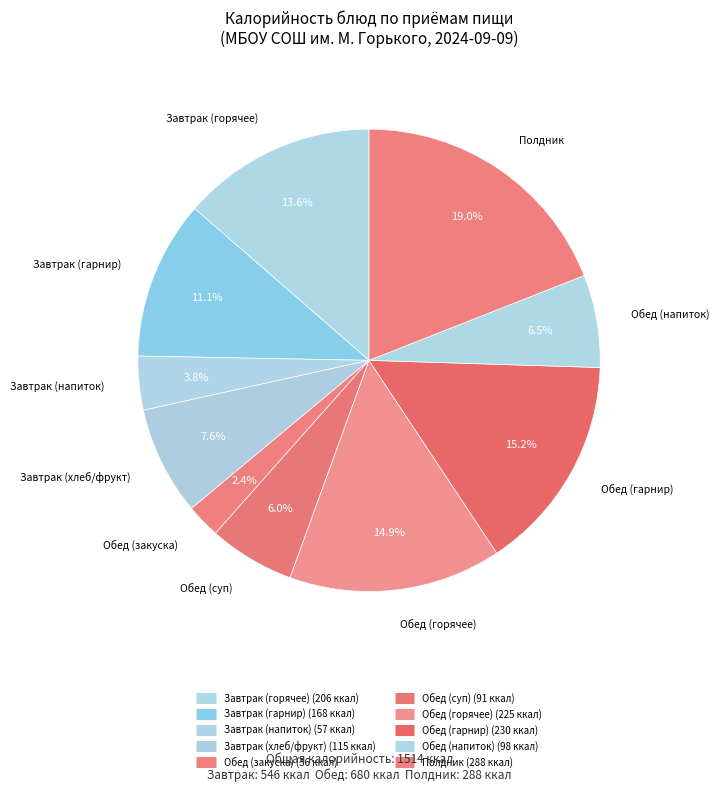

How many slices are in this pie chart?

10